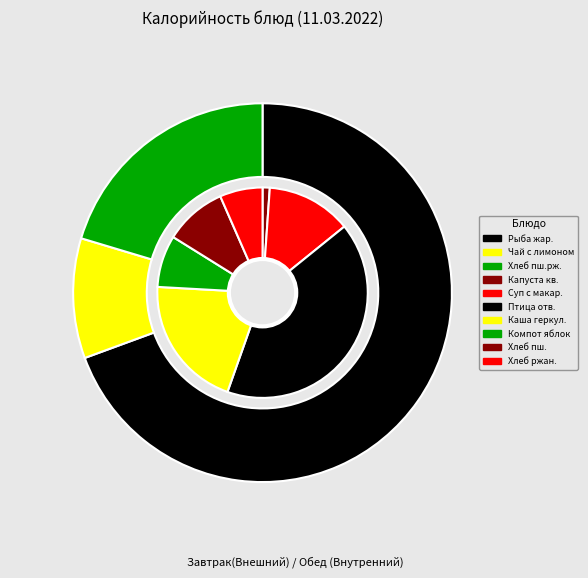

To the nearest percent, what is the combined percentage of КАПУСТА КВАШЕНАЯ and КАША ИЗ ГЕРКУЛЕСА ВЯЗКАЯ?

12%